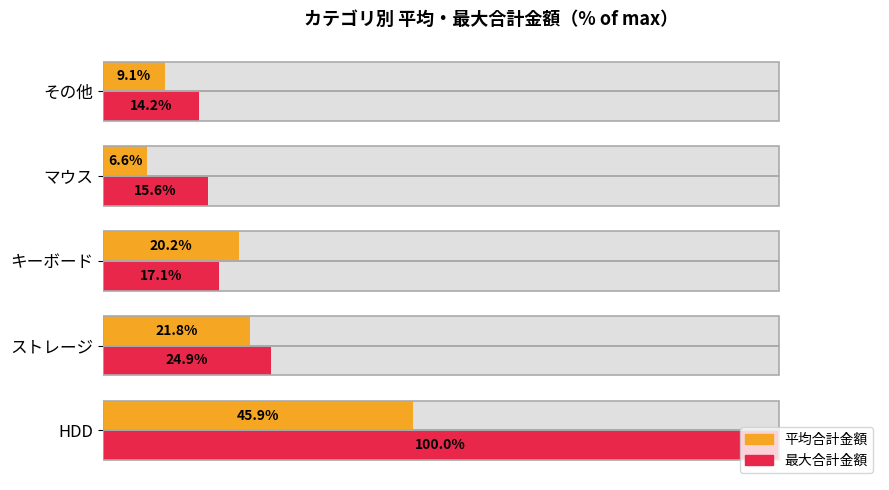

What is the maximum value shown in the chart?

100.0